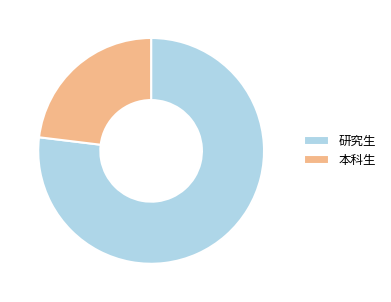

Do 本科生 and 研究生 together represent more than half of the pie?

Yes